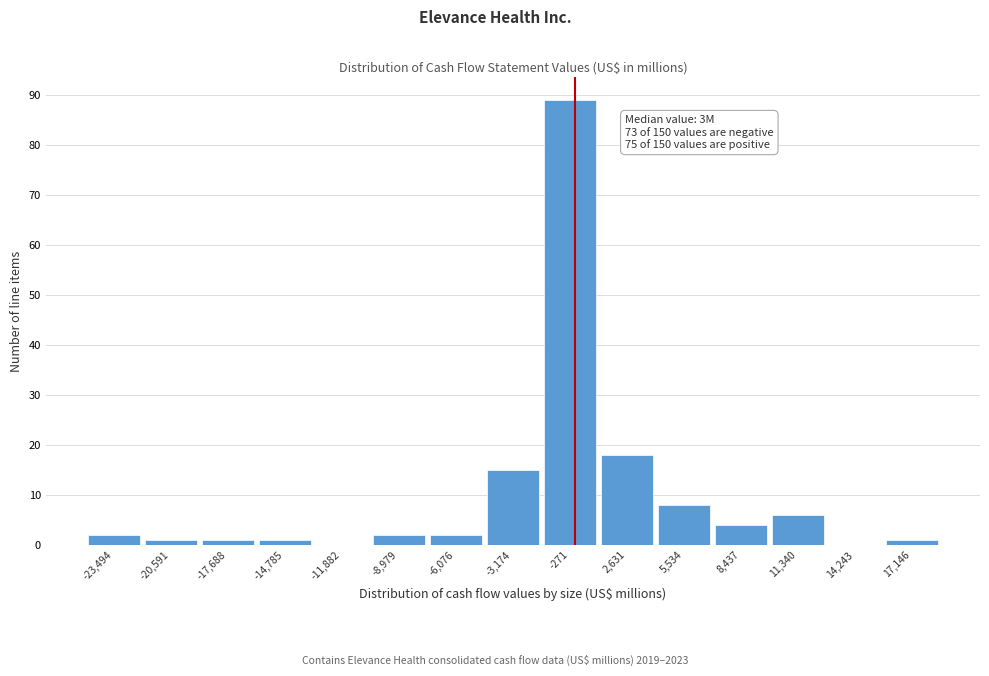

Which range on the x-axis has the tallest bar?

-1500 to 1000